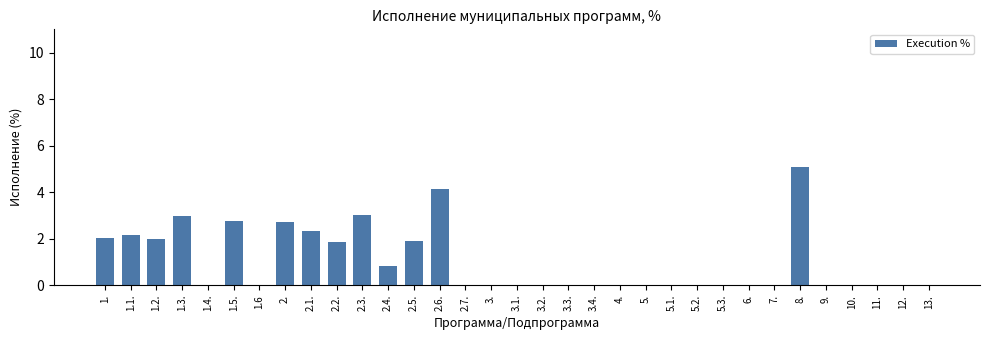

What is the greatest value displayed?

5.1